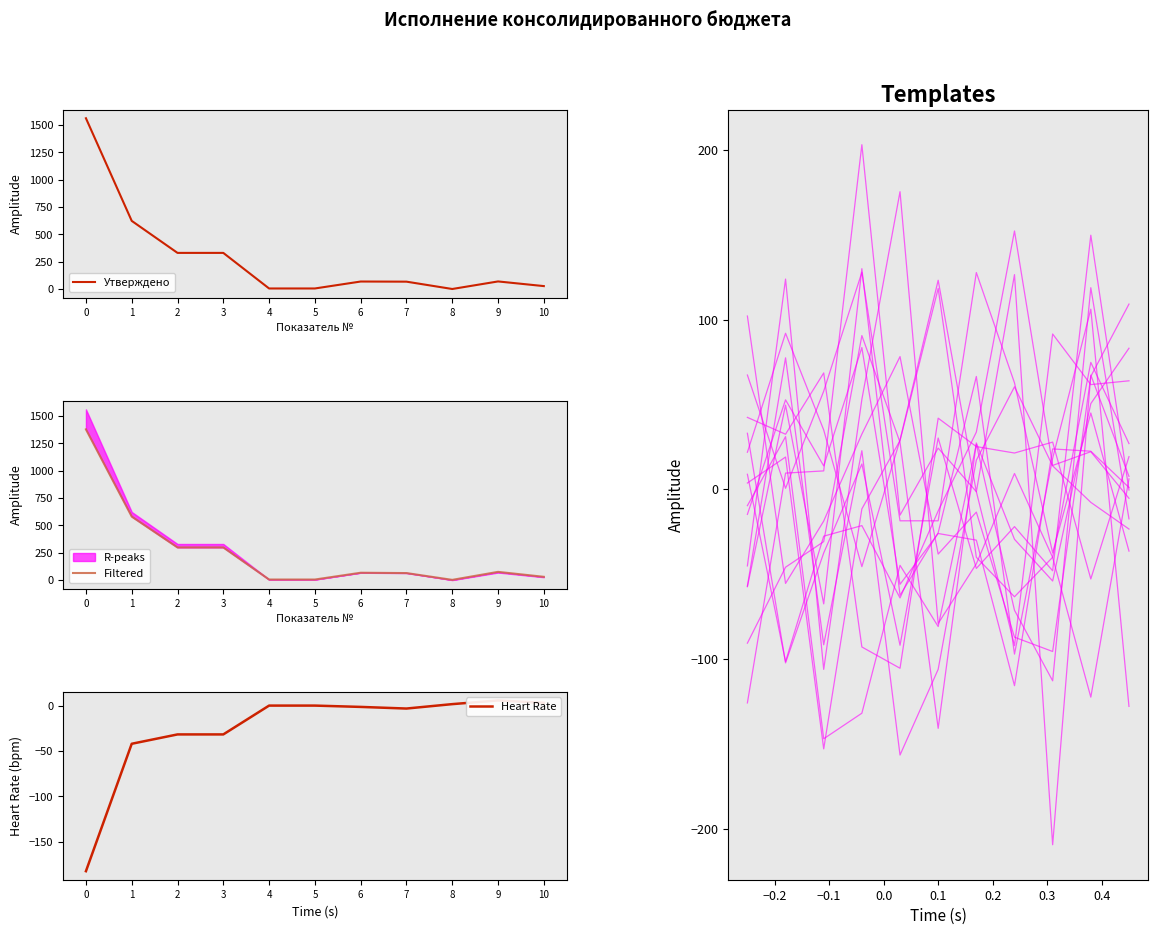

True or false: Templates and Filtered intersect in this chart.

True